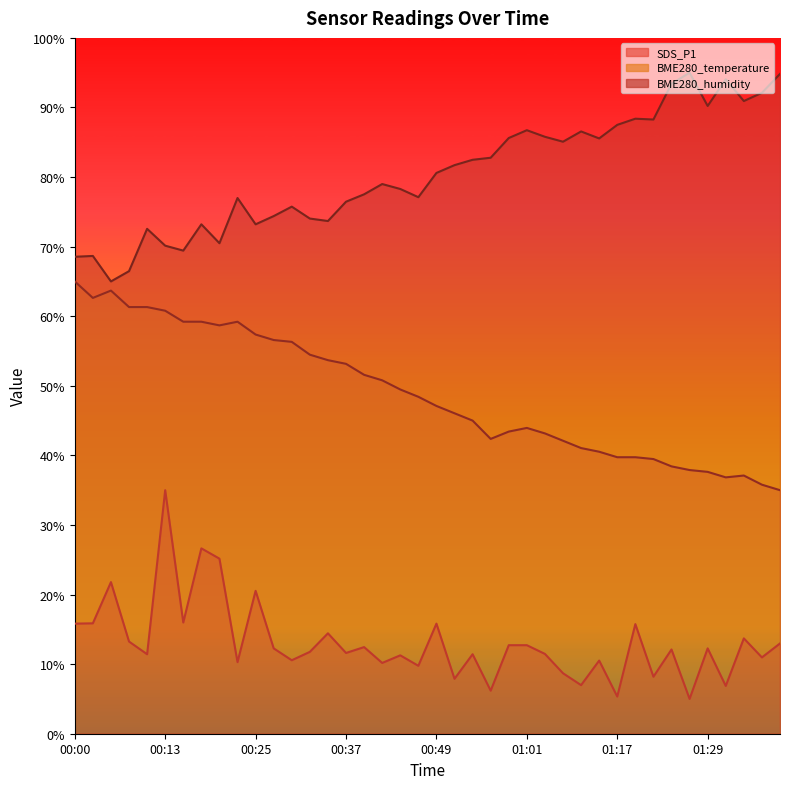

What are all the series names shown in the legend?

SDS_P1, BME280_temperature, BME280_humidity